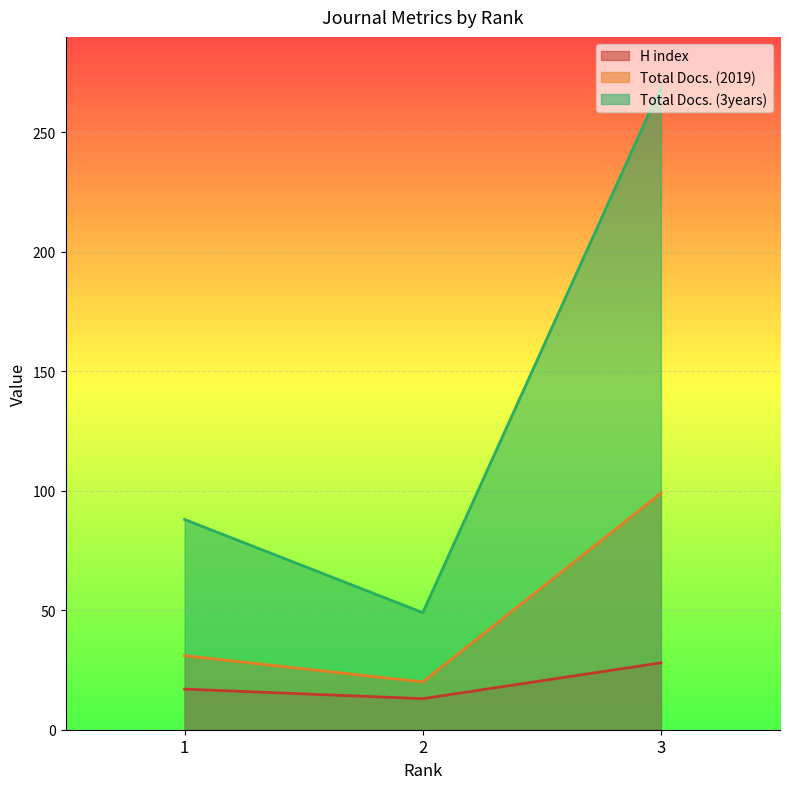

At which category does the chart reach its minimum across all series?

2